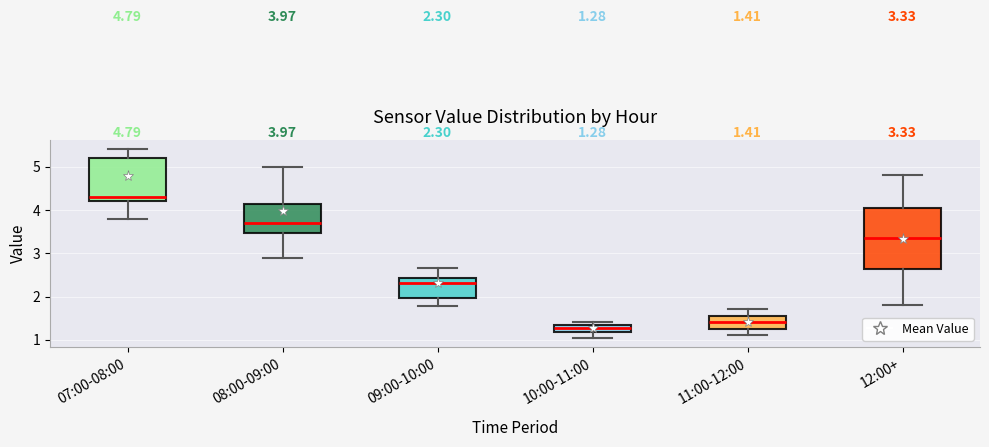

Which box's median line is the lowest?

10:00-11:00